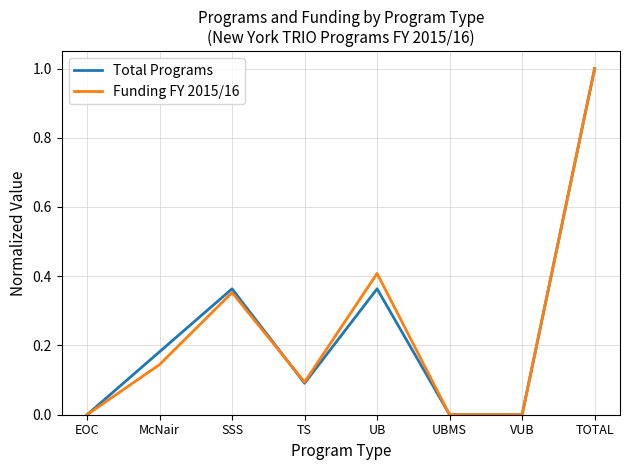

What position from the left is UBMS?

6